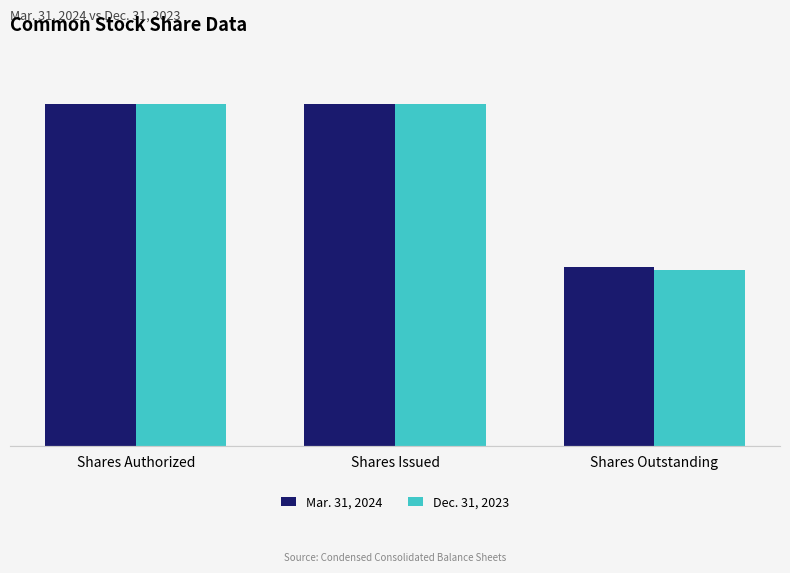

What is the sum of the Mar. 31, 2024 values at Shares Outstanding and Shares Issued?

761704589